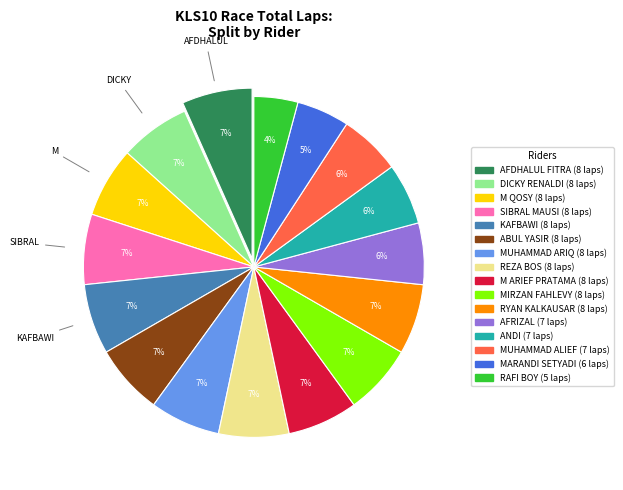

What is the ratio of the value at ABUL YASIR to the value at M QOSY?

1.0